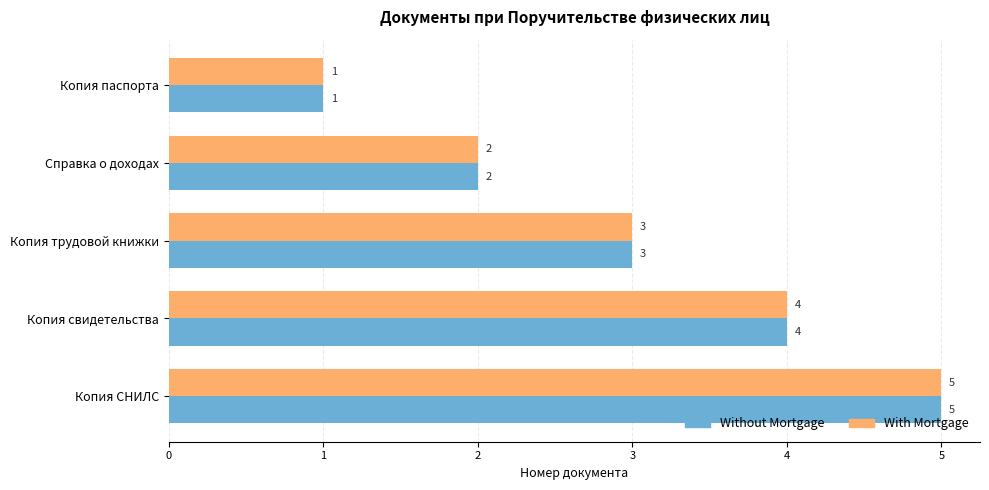

At which label is Without Mortgage closest to 3?

Копия трудовой книжки